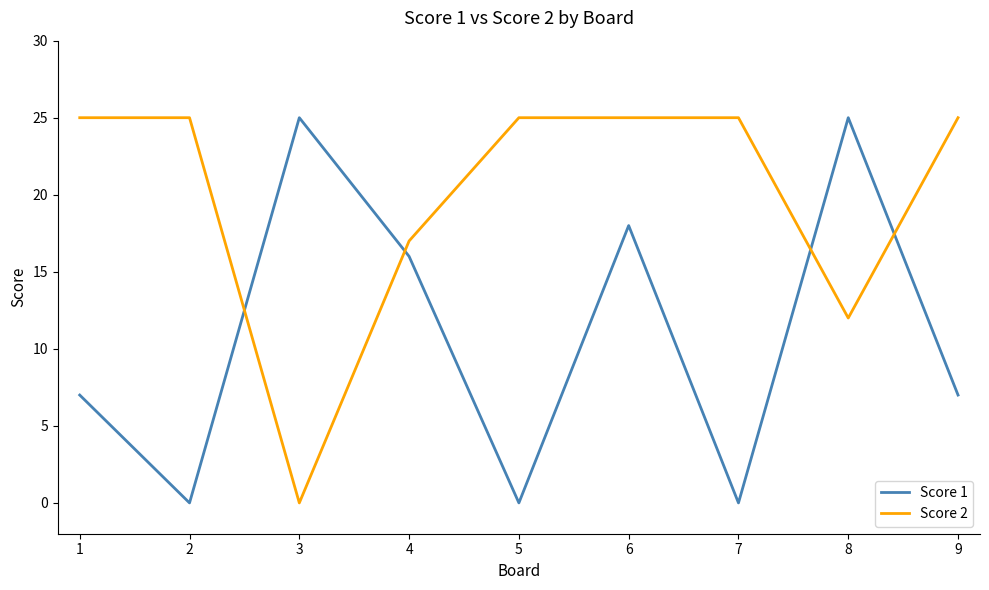

What is the total value across all series at 3?

25